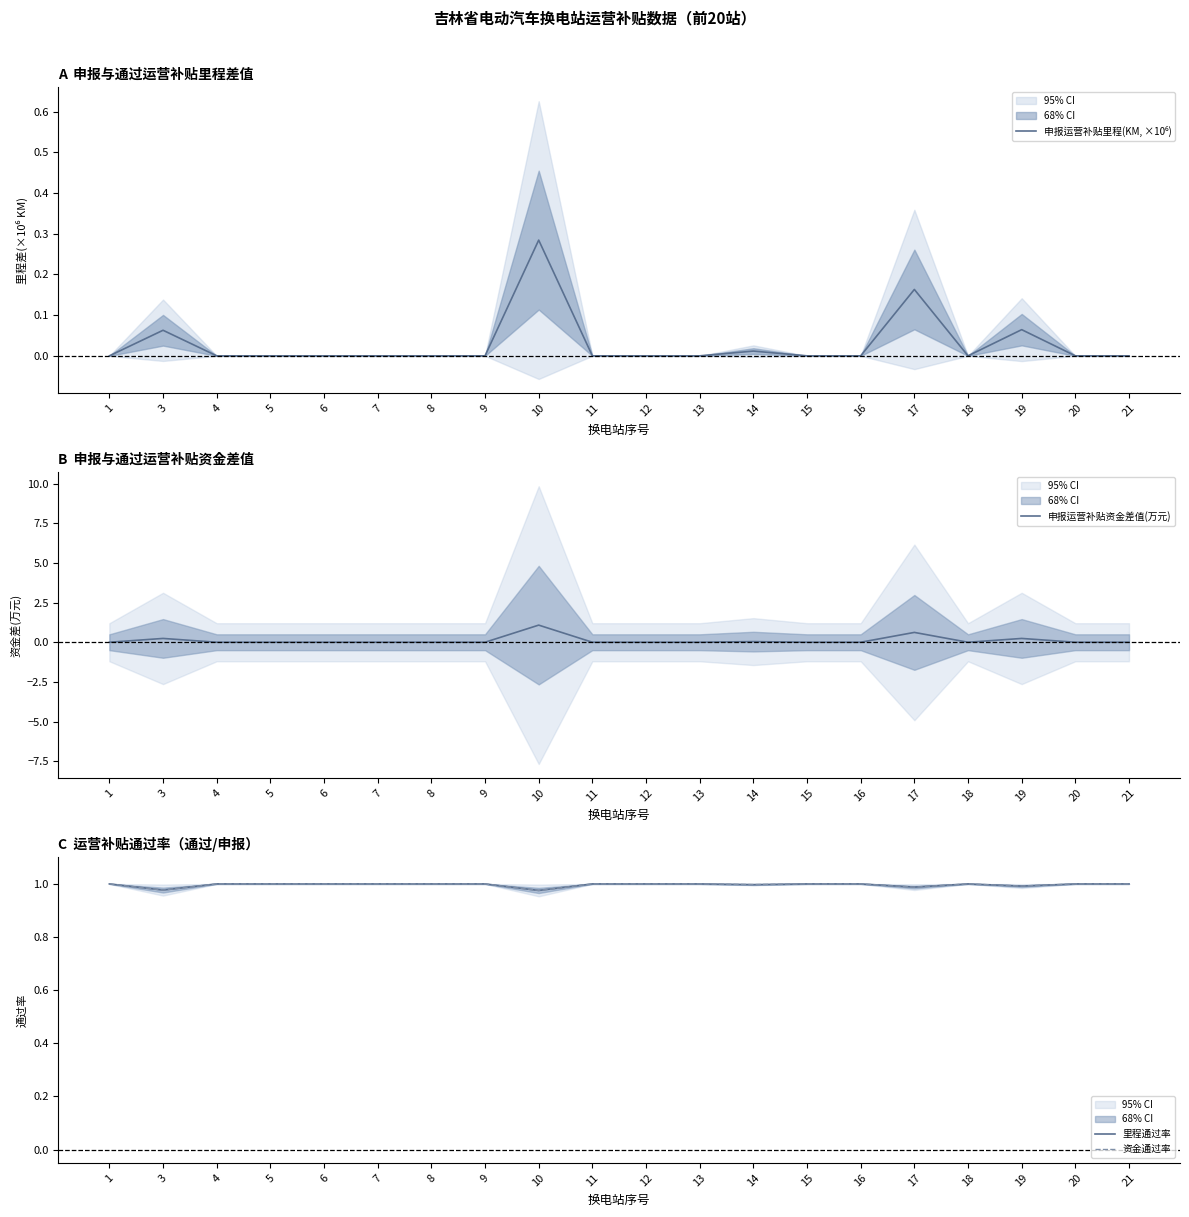

Reading left to right, extract all data points from this chart.

申报运营补贴里程(KM, ×10⁶): 0.0	0.1	0.0	0.0	0.0	0.0	0.0	0.0	0.3	0.0	0.0	0.0	0.0	0.0	0.0	0.2	0.0	0.1	0.0	0.0
申报运营补贴资金差值(万元): 0.0	0.2	0.0	0.0	0.0	0.0	0.0	0.0	1.1	0.0	0.0	0.0	0.0	0.0	0.0	0.6	0.0	0.2	0.0	0.0
里程通过率: 1.0	1.0	1.0	1.0	1.0	1.0	1.0	1.0	1.0	1.0	1.0	1.0	1.0	1.0	1.0	1.0	1.0	1.0	1.0	1.0
资金通过率: 1.0	1.0	1.0	1.0	1.0	1.0	1.0	1.0	1.0	1.0	1.0	1.0	1.0	1.0	1.0	1.0	1.0	1.0	1.0	1.0